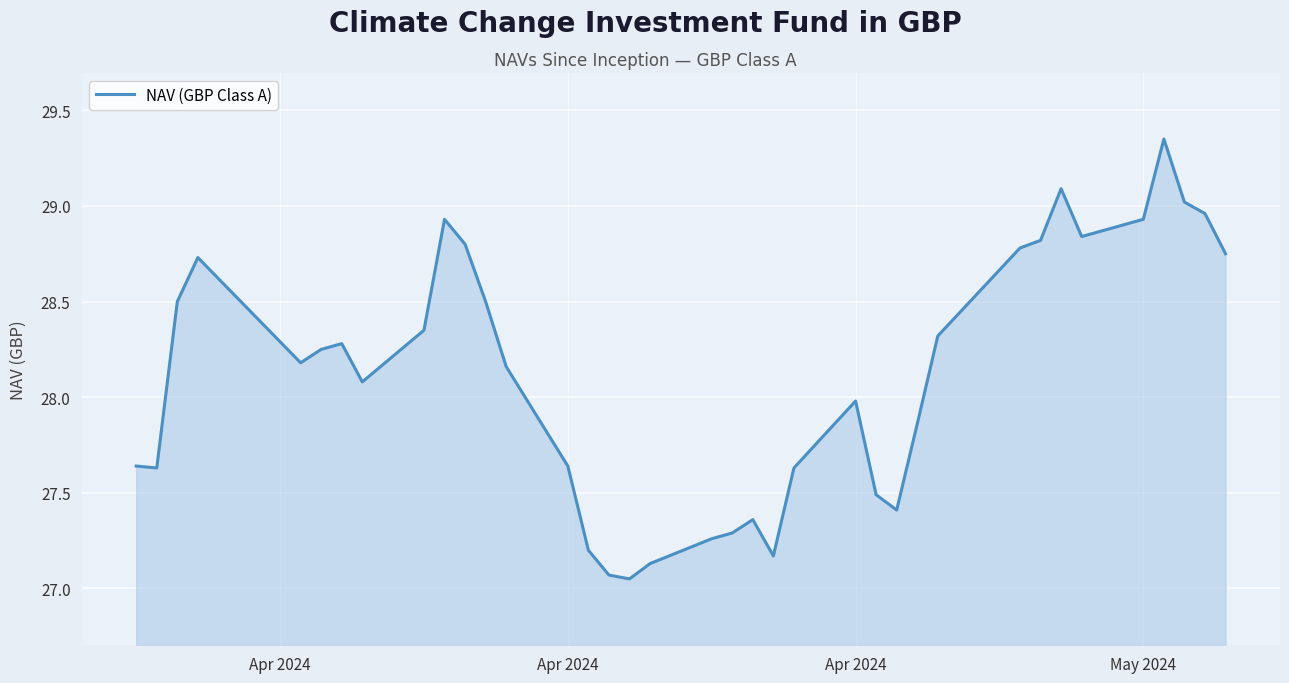

What is the difference between the maximum and minimum values?

2.3